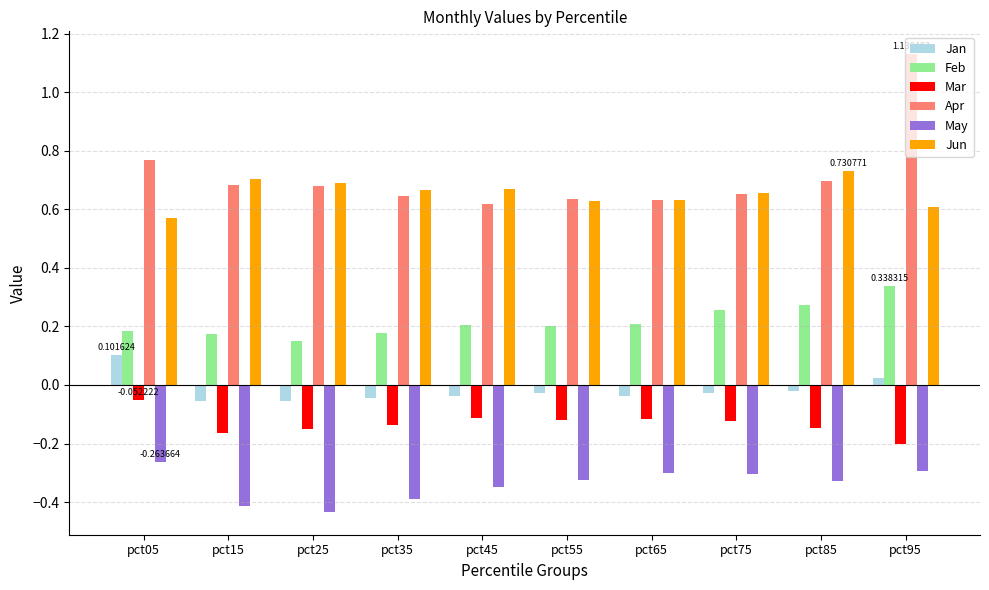

Which series has the widest spread of values?

Apr